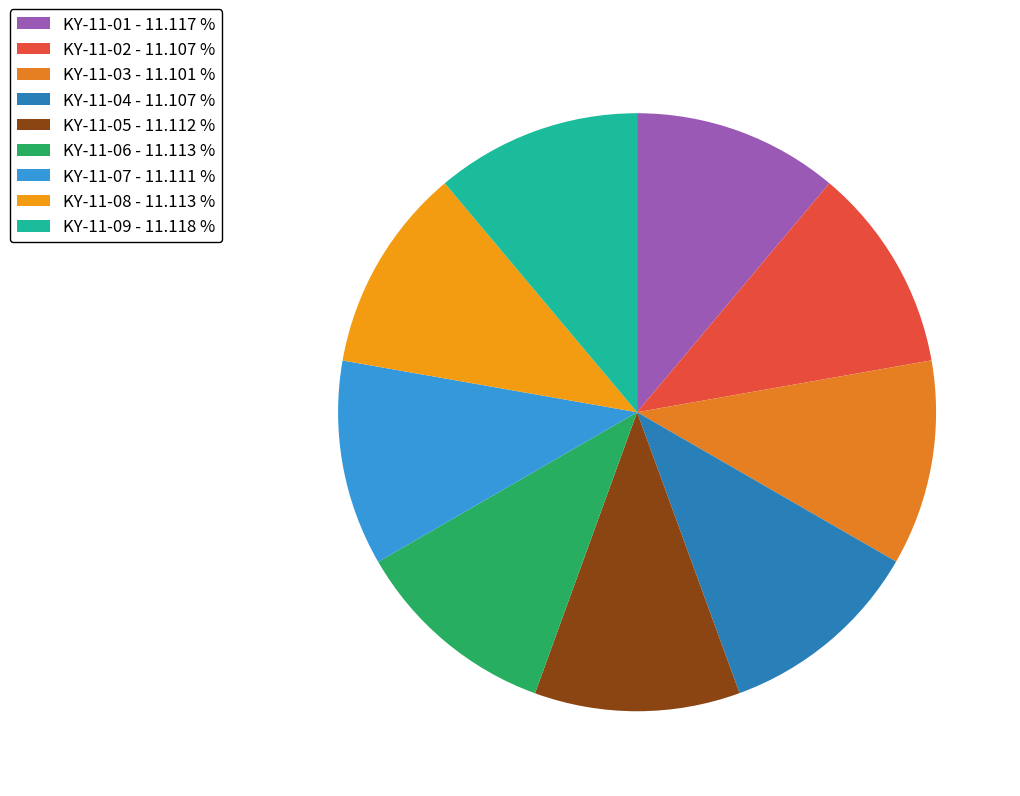

Between KY-11-06 and KY-11-04, which is larger?

KY-11-06